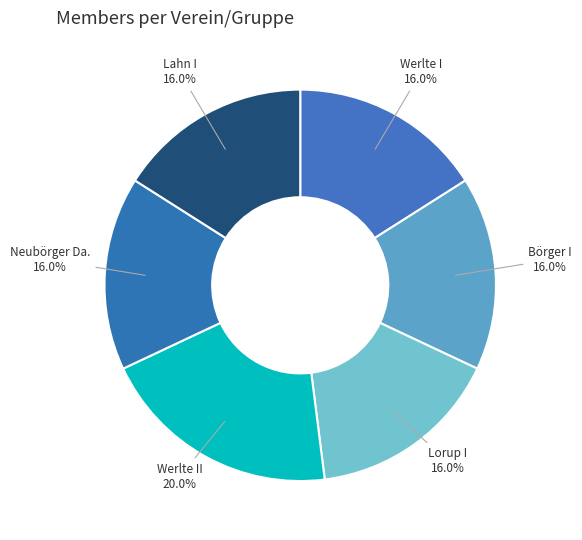

Approximately how many times larger is the value at Lorup I compared to Werlte I?

1.0